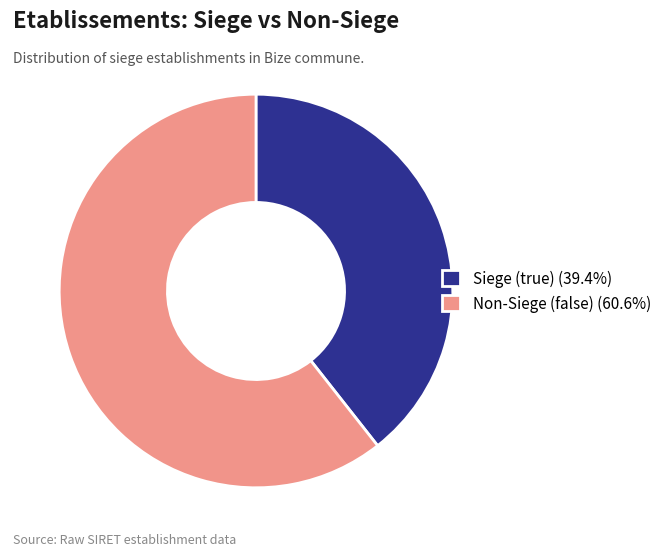

How many segments does this pie chart have?

2